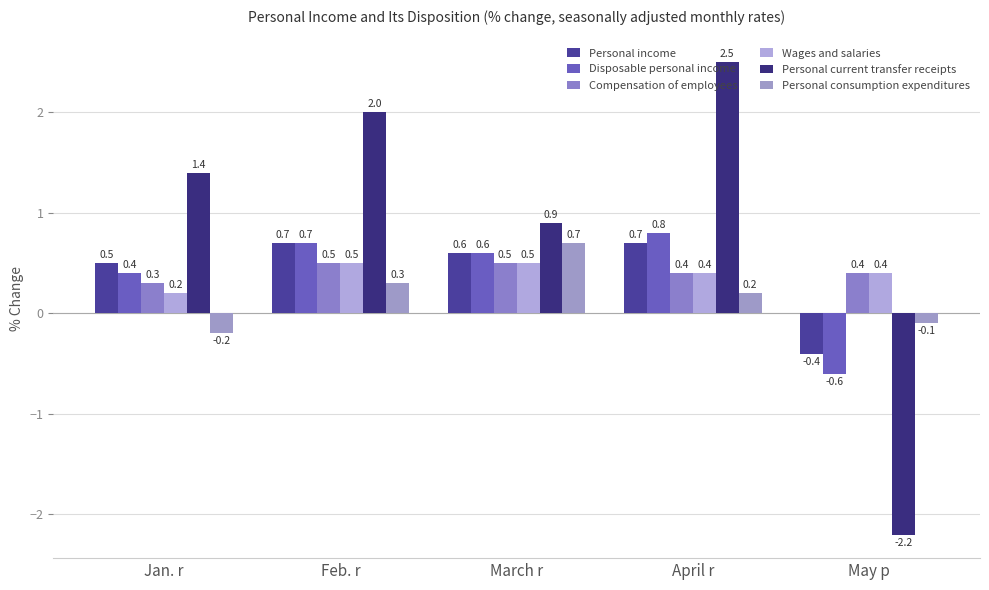

Which series has the largest total across all categories?

Personal current transfer receipts